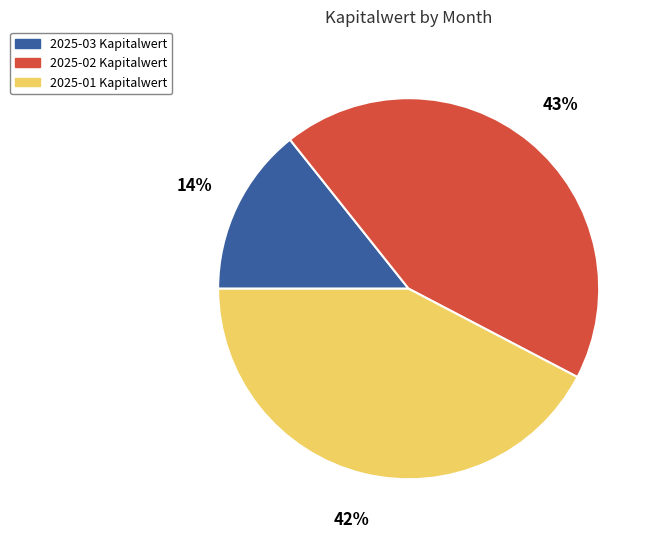

To the nearest percent, what portion does 2025-02 represent?

43%